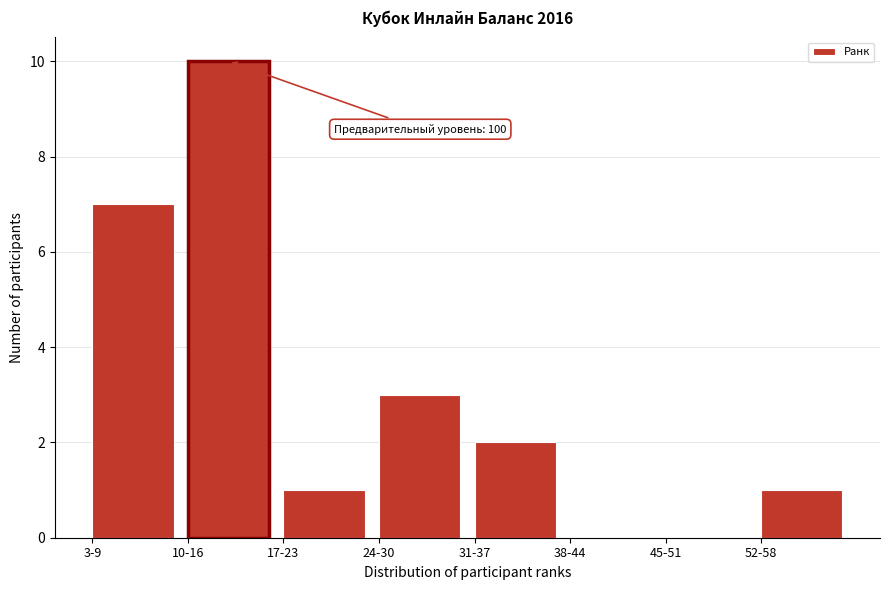

Reading right to left, transcribe all the data shown in this chart.

52-58=1	45-51=0	38-44=0	31-37=2	24-30=3	17-23=1	10-16=10	3-9=7